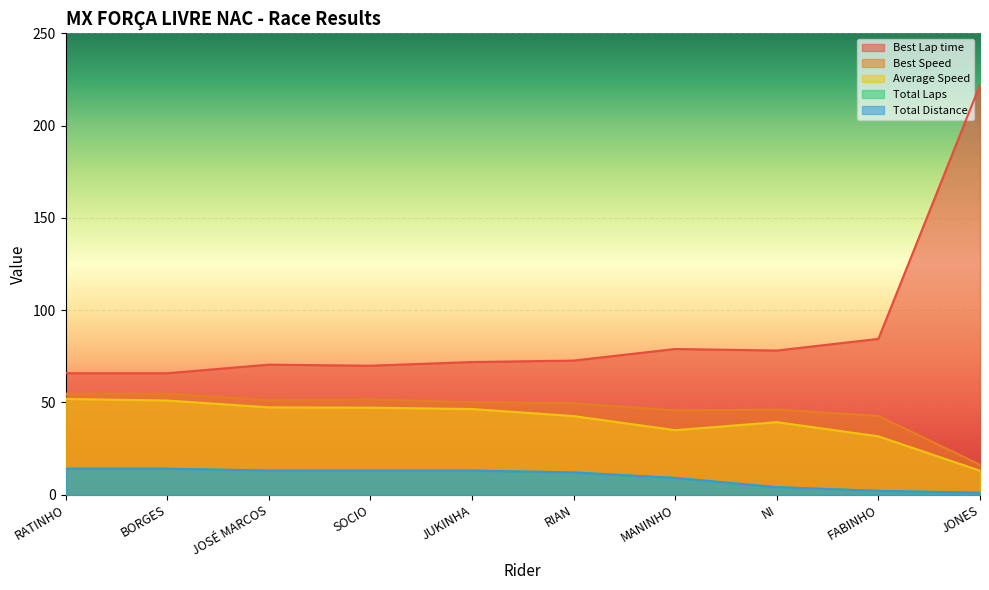

The Best Speed series shows 11.1 at FABINHO. True or false?

False